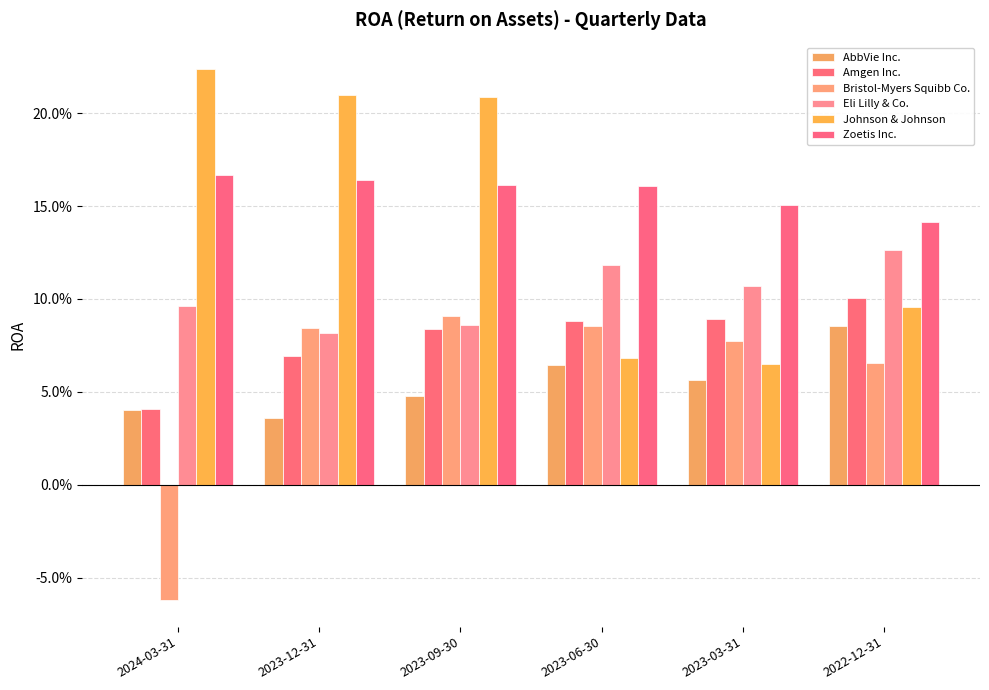

Are the bars horizontal?

No